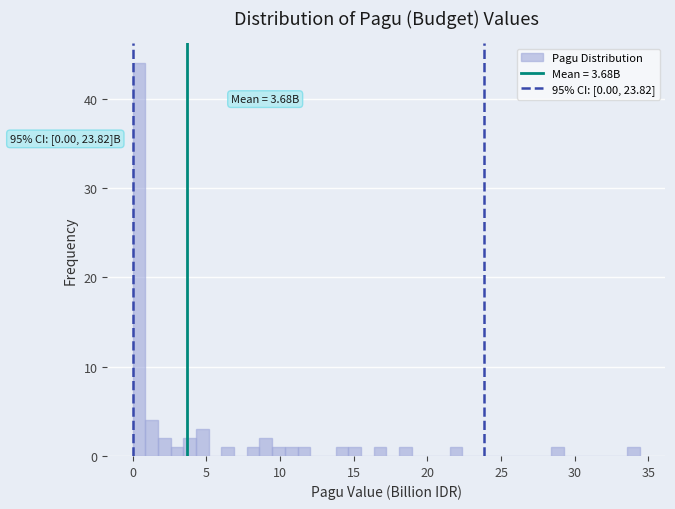

Read against the x-axis, roughly where is the centre of the tallest bar?

0.5